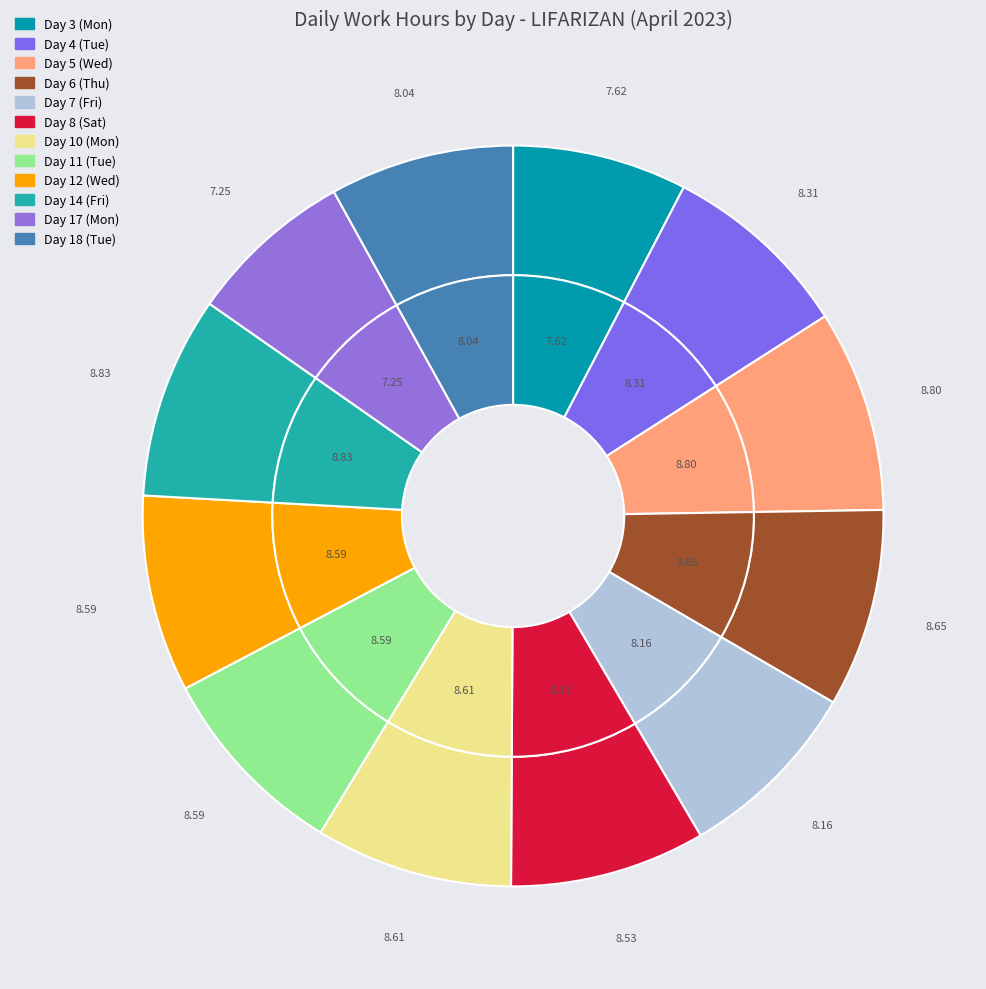

What is the smallest slice in the pie chart?

Day 17 (Mon)